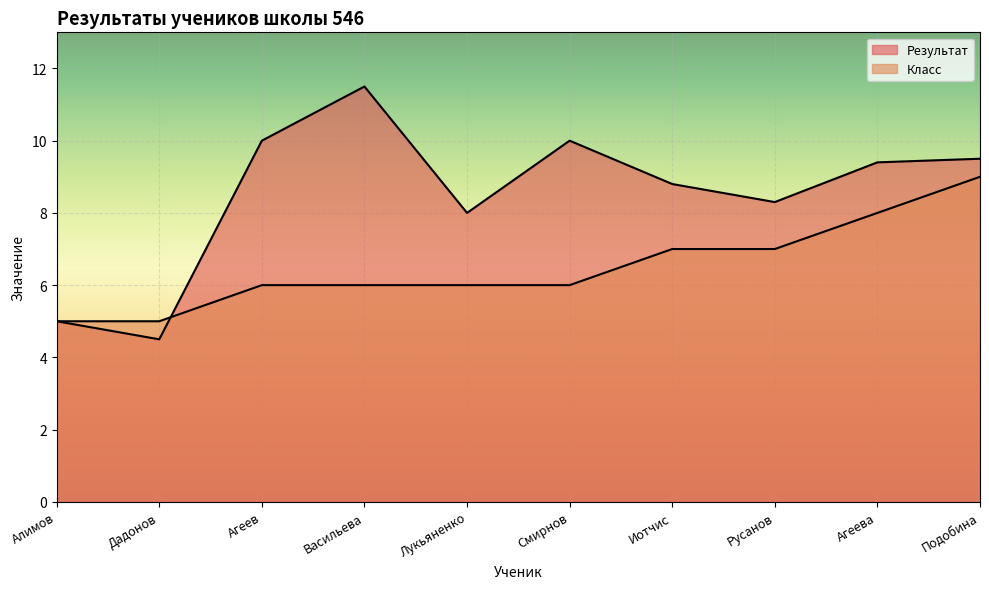

What are all the series names shown in the legend?

Результат, Класс